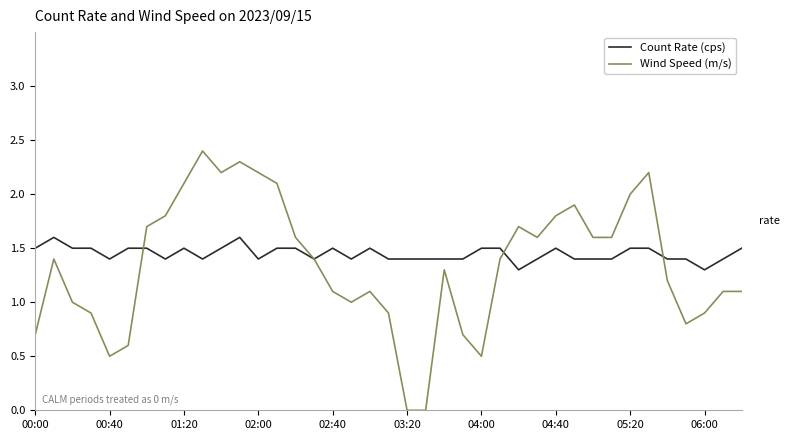

Which series has the largest range (max minus min)?

Wind Speed (m/s)